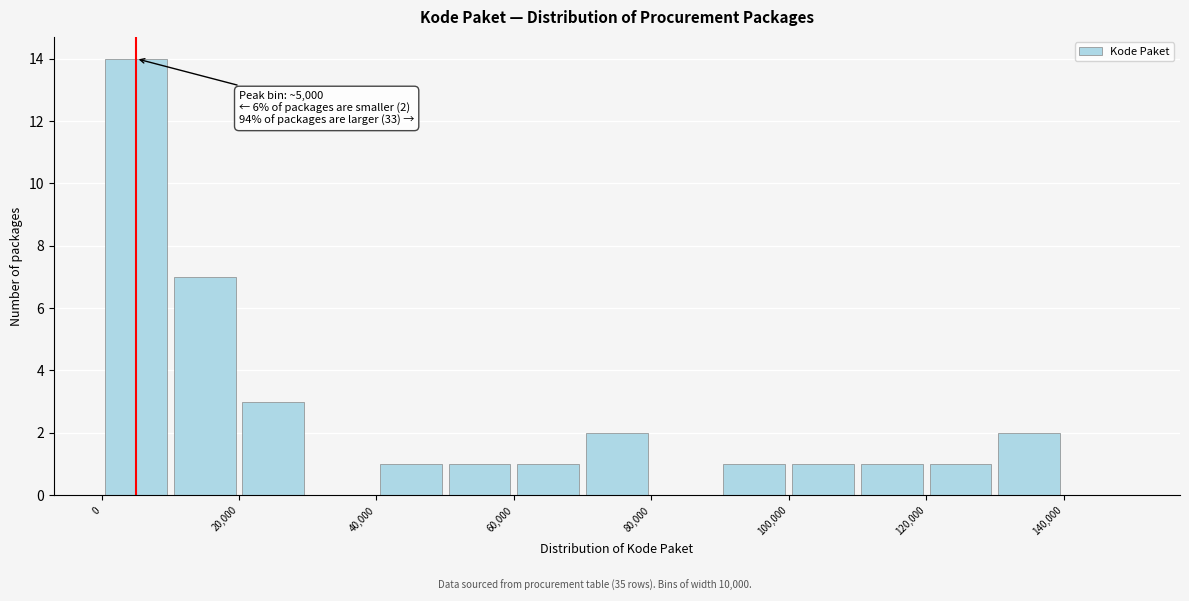

Which range on the x-axis has the tallest bar?

0 to 10000